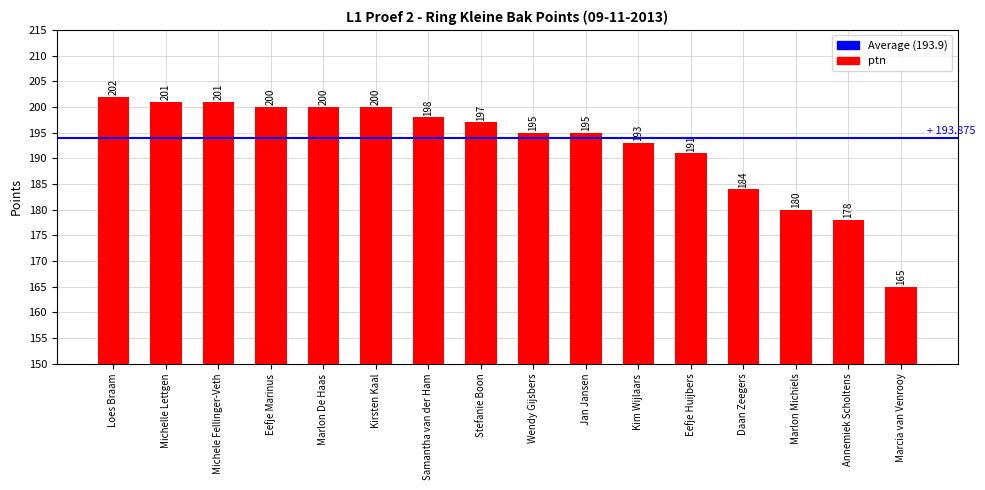

True or false: the data shows 200 at Eefje Marinus.

True